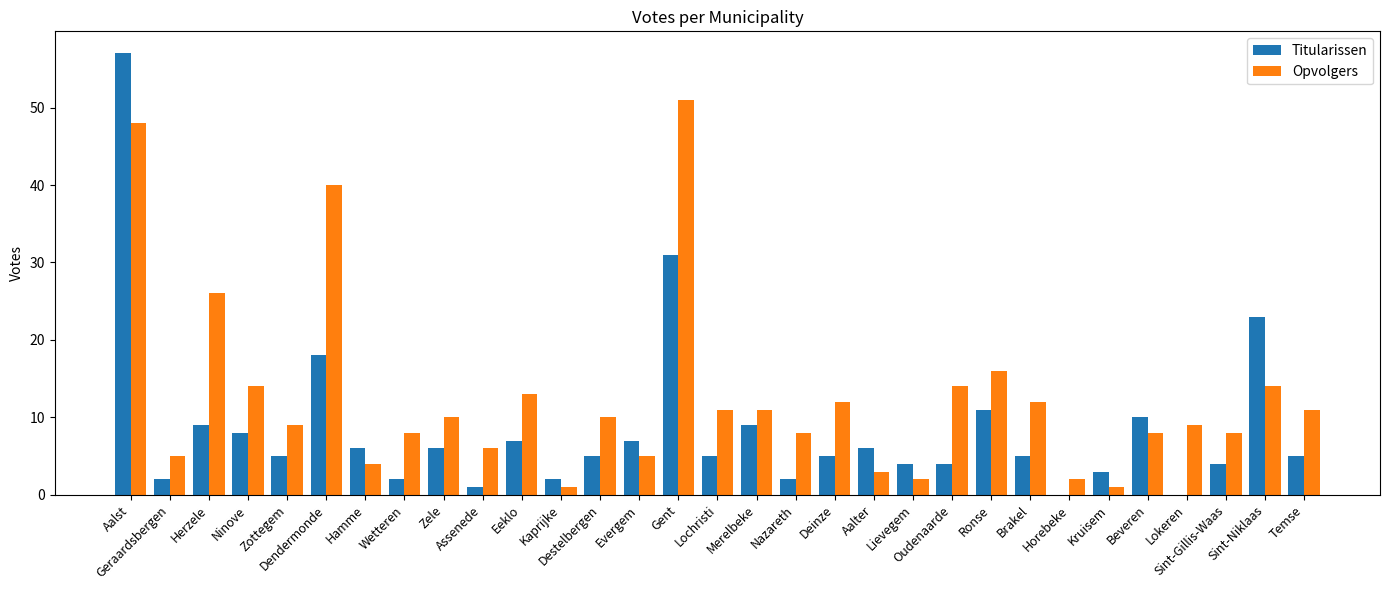

What is the average value of the Titularissen series?

8